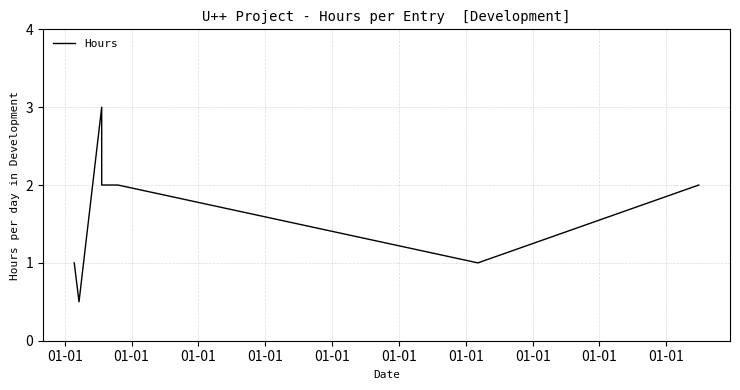

Between 01-01 and 01-01, which is larger?

01-01